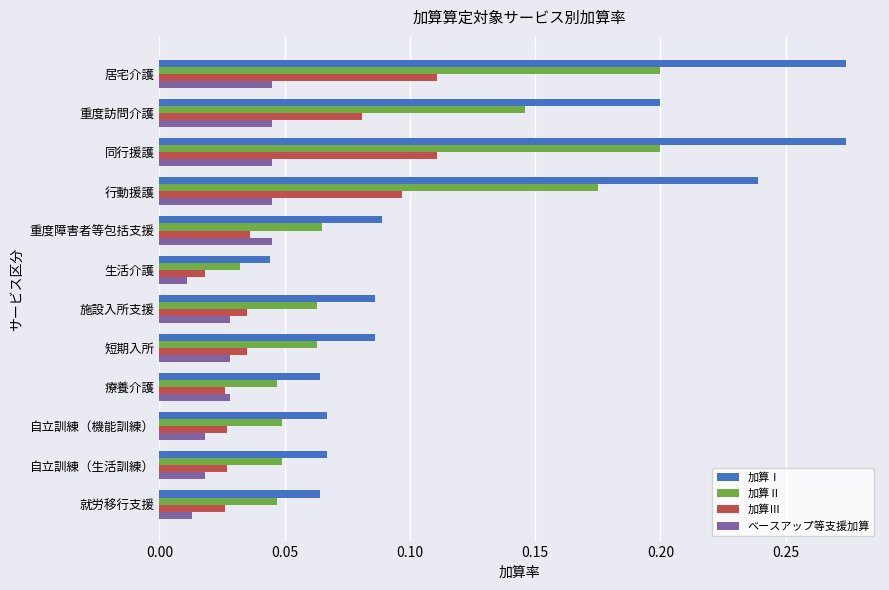

How many series are shown in this chart?

4